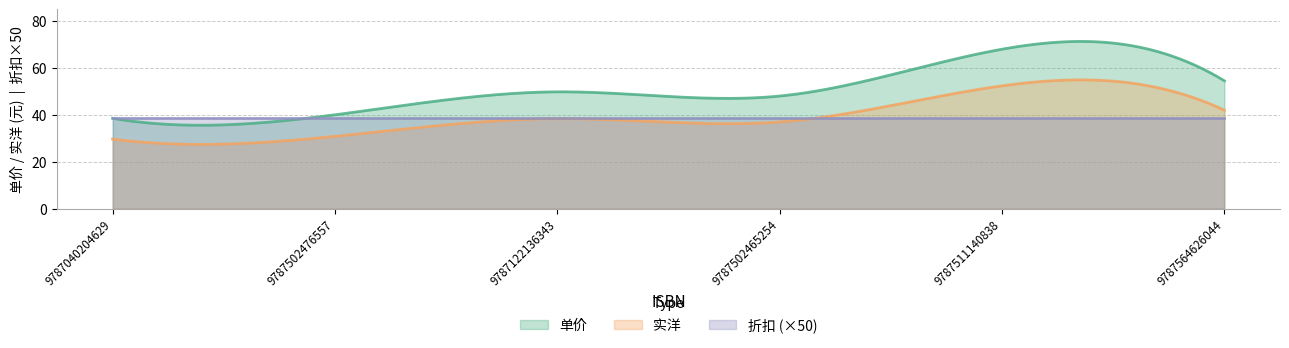

True or false: 单价 and 折扣 intersect in this chart.

False